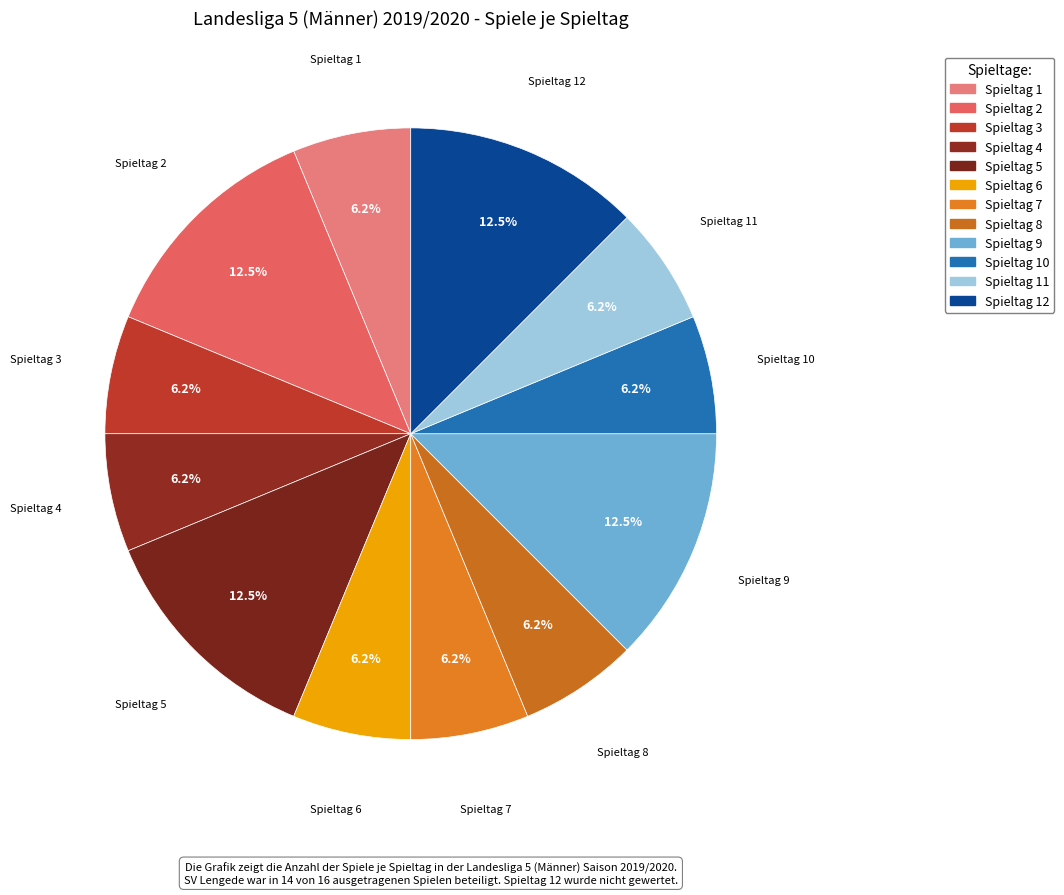

How many segments does this pie chart have?

12